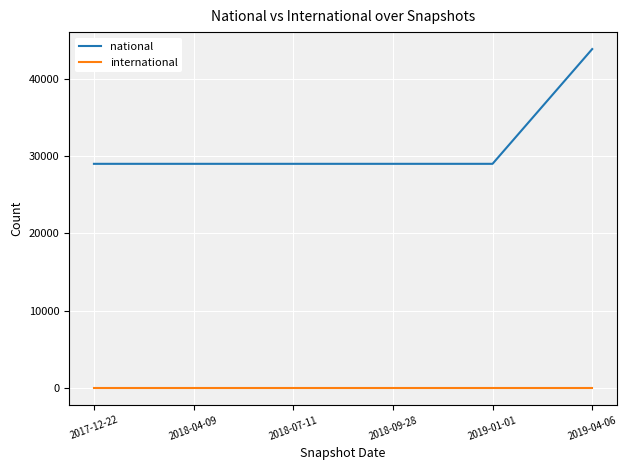

The value of national at 2018-07-11 is 48439. True or false?

False